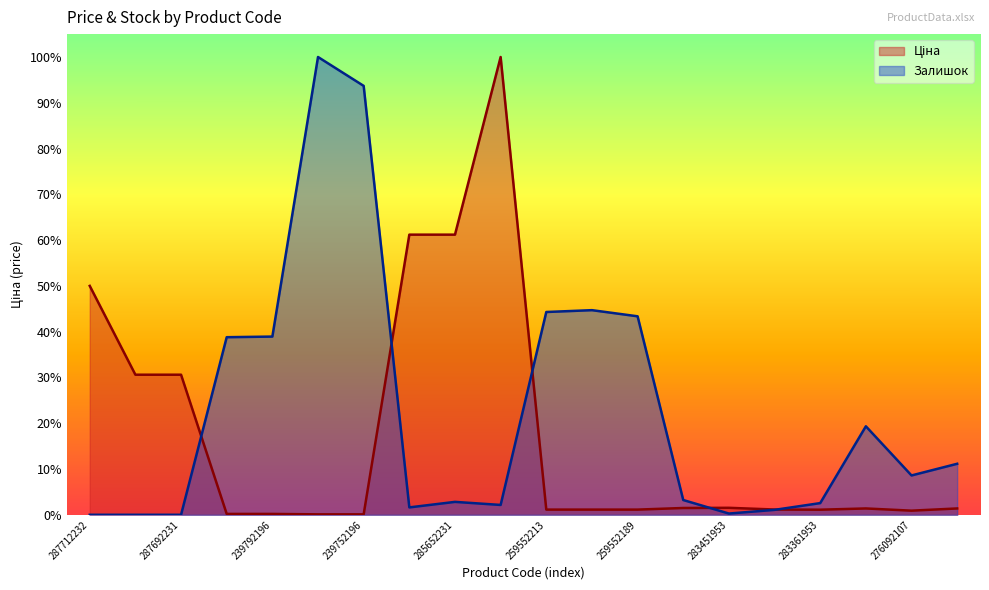

List the series in order of their peak value, highest first.

Ціна, Залишок